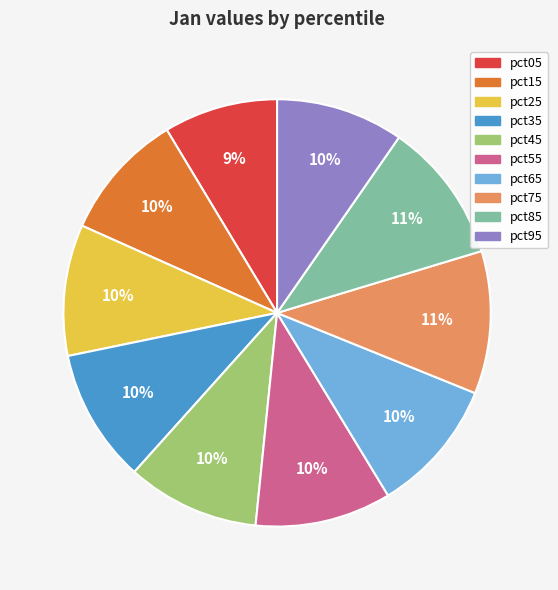

Does pct15 represent more than half of the total?

No